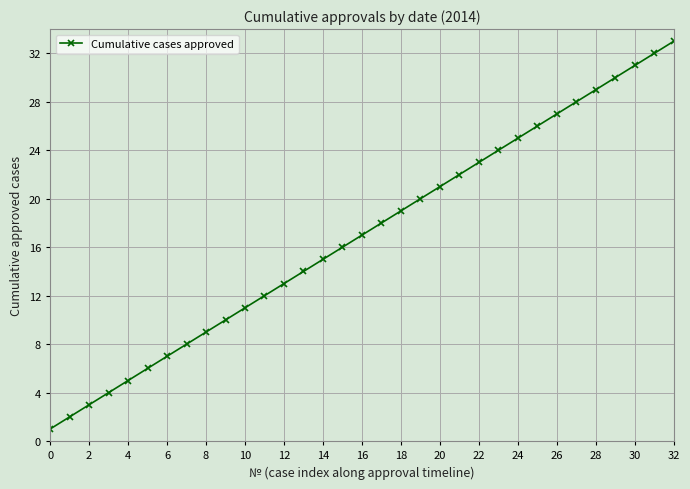

What is the maximum value shown in the chart?

33